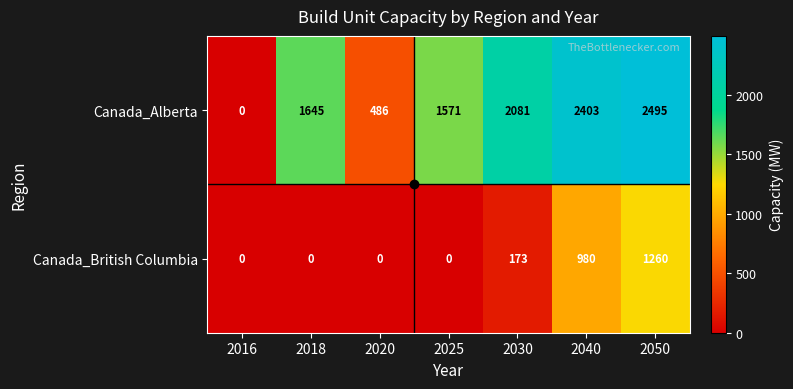

What is the difference between the highest and lowest values at 2025?

1571